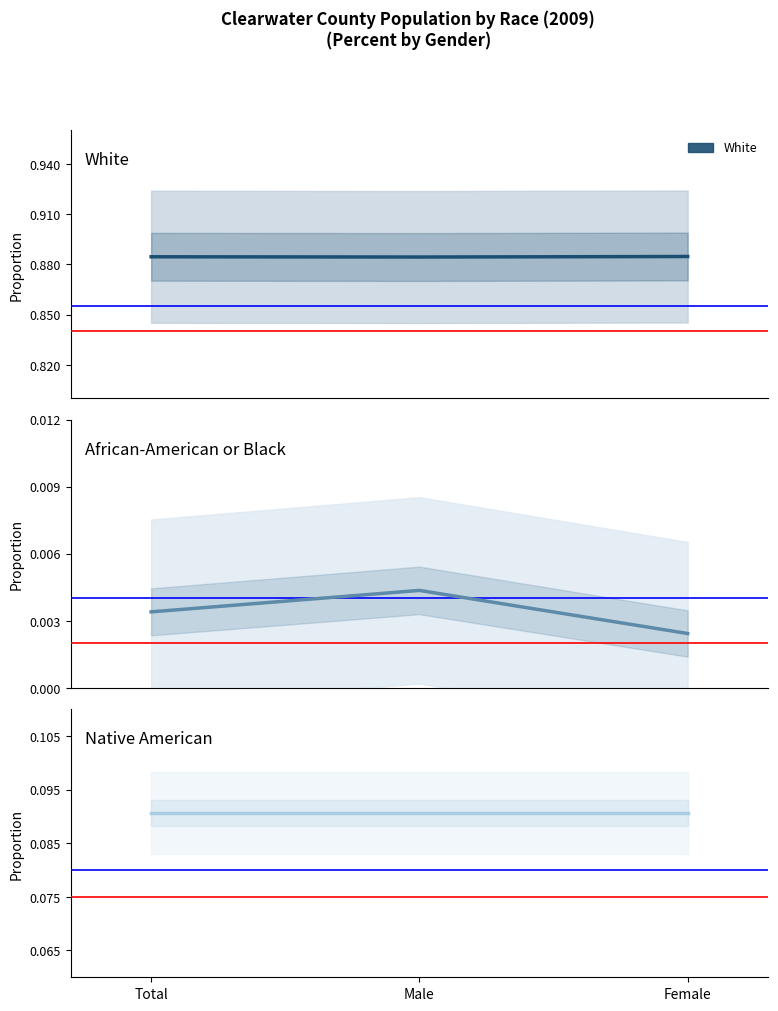

List the labels in order of African-American or Black value, largest first.

Male, Total, Female